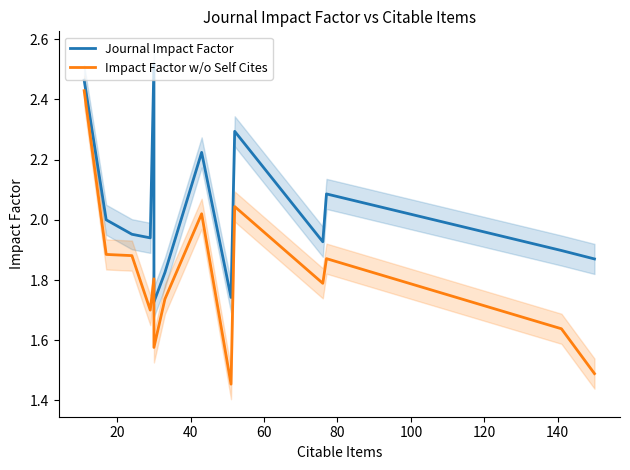

What is the difference between the second highest and minimum values in the Impact Factor w/o Self Cites series?

0.6